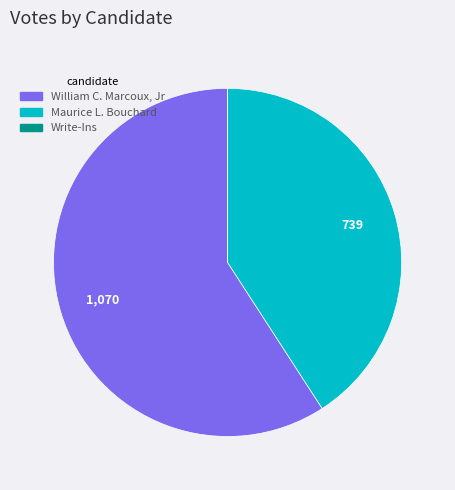

Is there any slice that represents more than half of the pie?

Yes